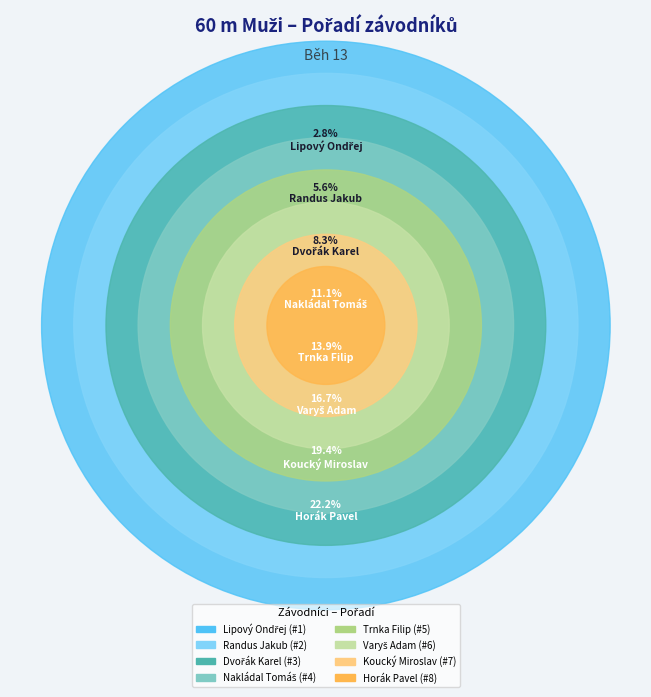

Does Trnka Filip account for over 50% of the chart?

No